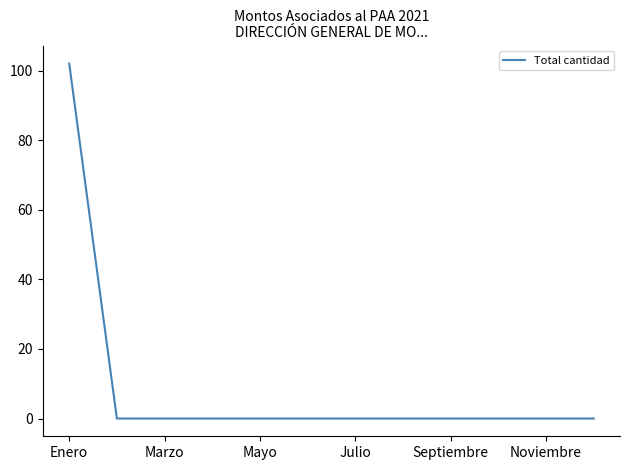

What is the greatest value displayed?

102